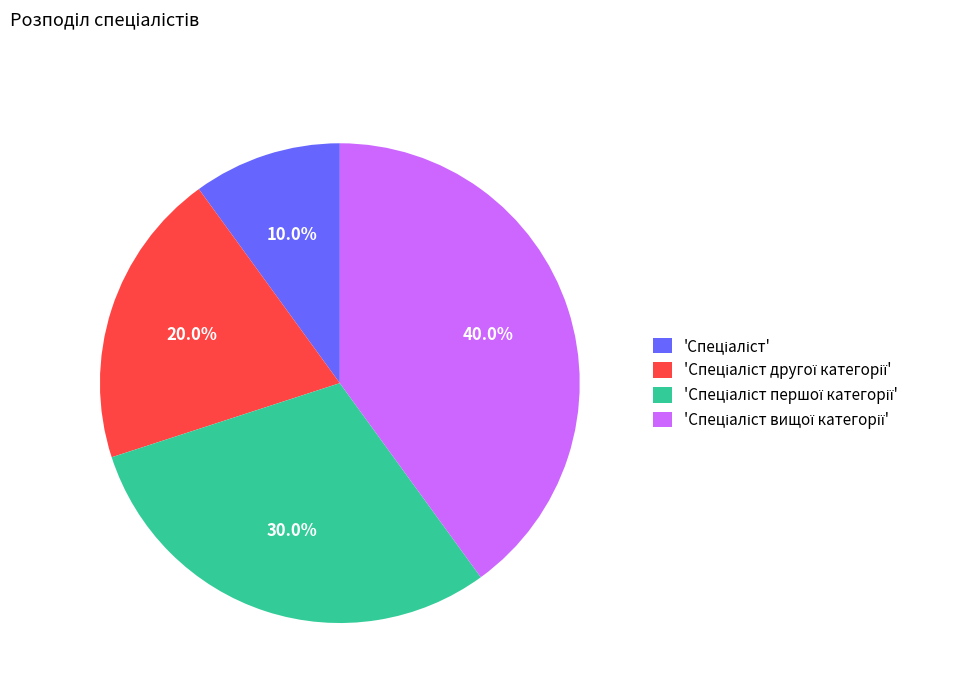

Is there a majority slice in this chart?

No